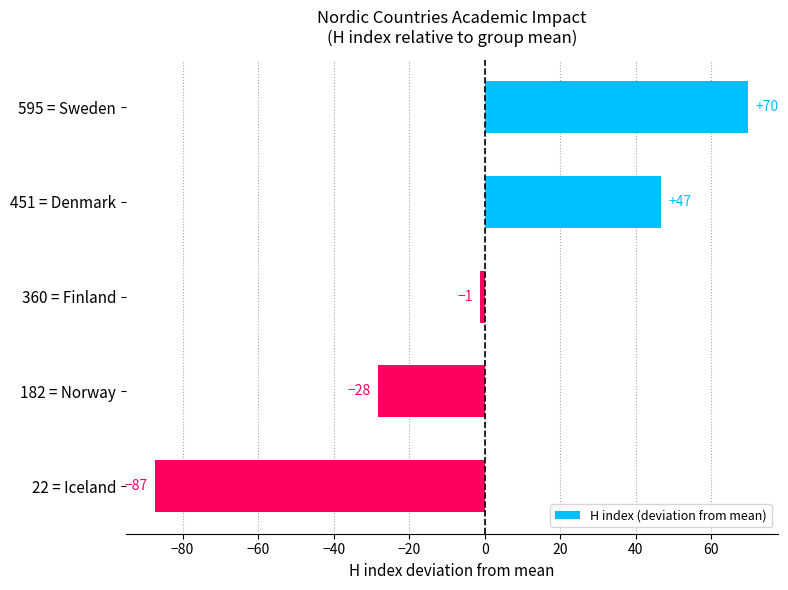

What is the minimum value shown in the chart?

-87.2